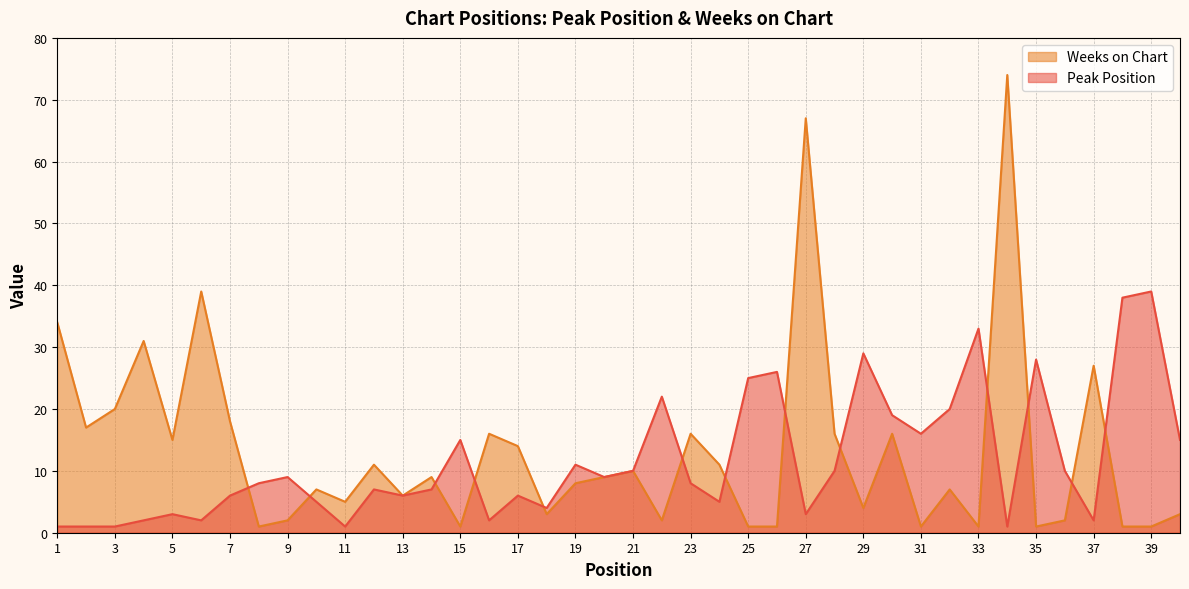

What is the total value across all series at 37?

29